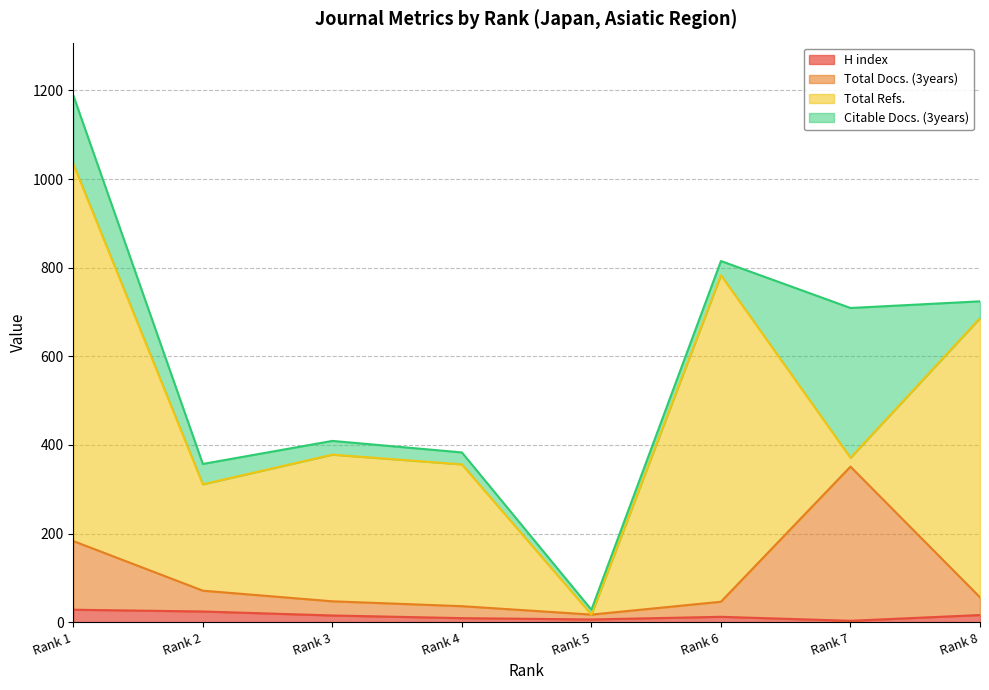

In H index, how many points are higher than both neighbors (excluding endpoints)?

1